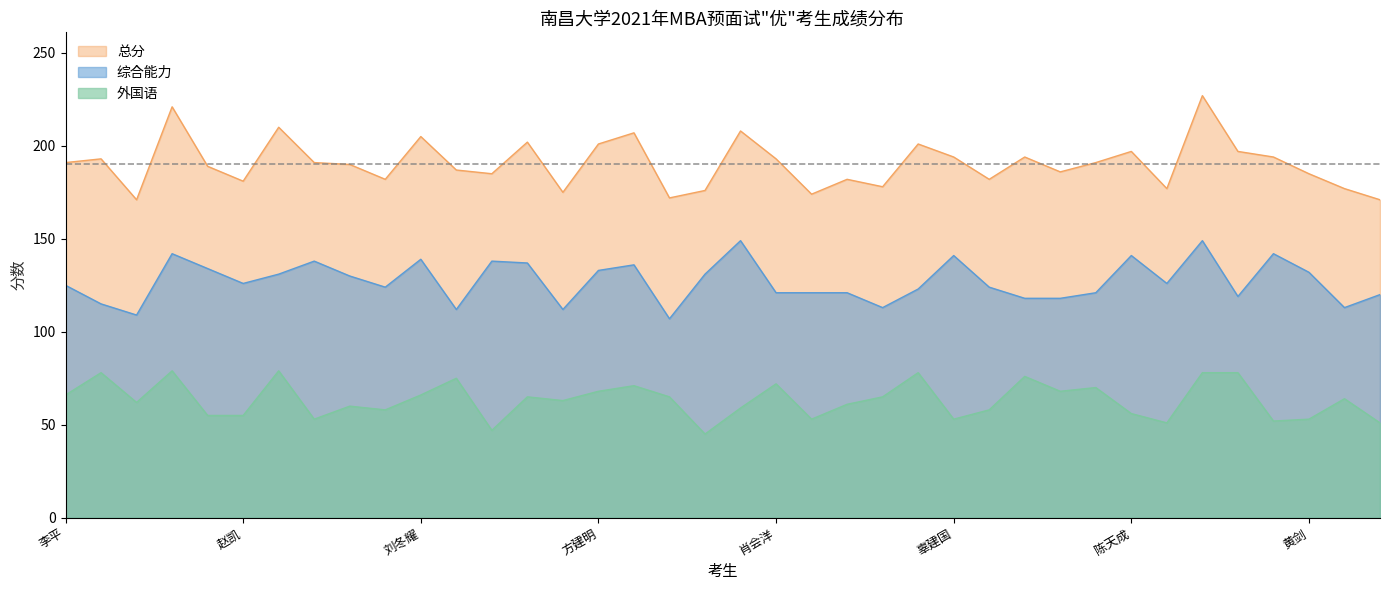

What is the sum of all 综合能力 values?

4831